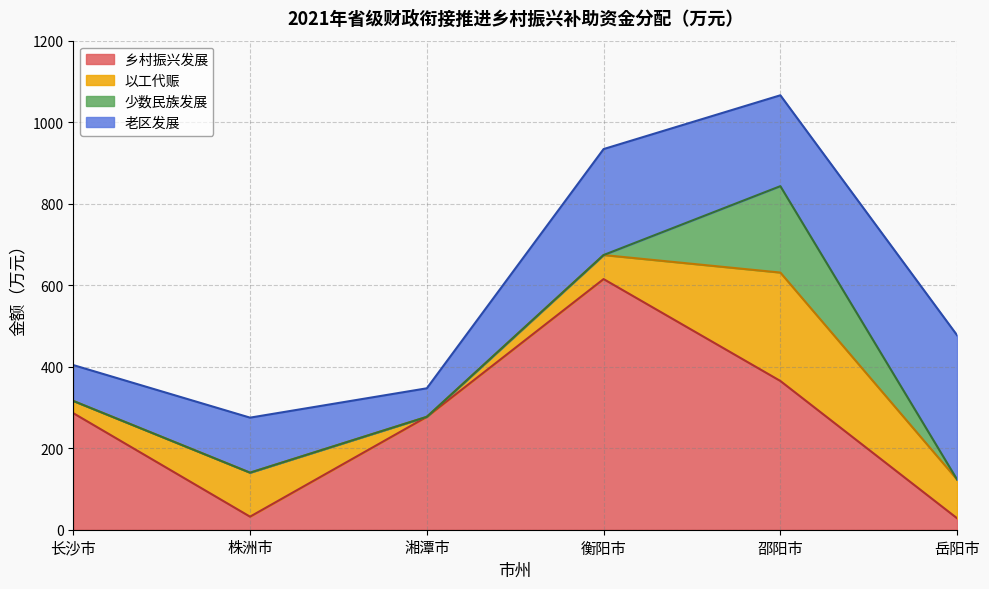

True or false: 少数民族发展 has more than 1 interior local peaks.

False